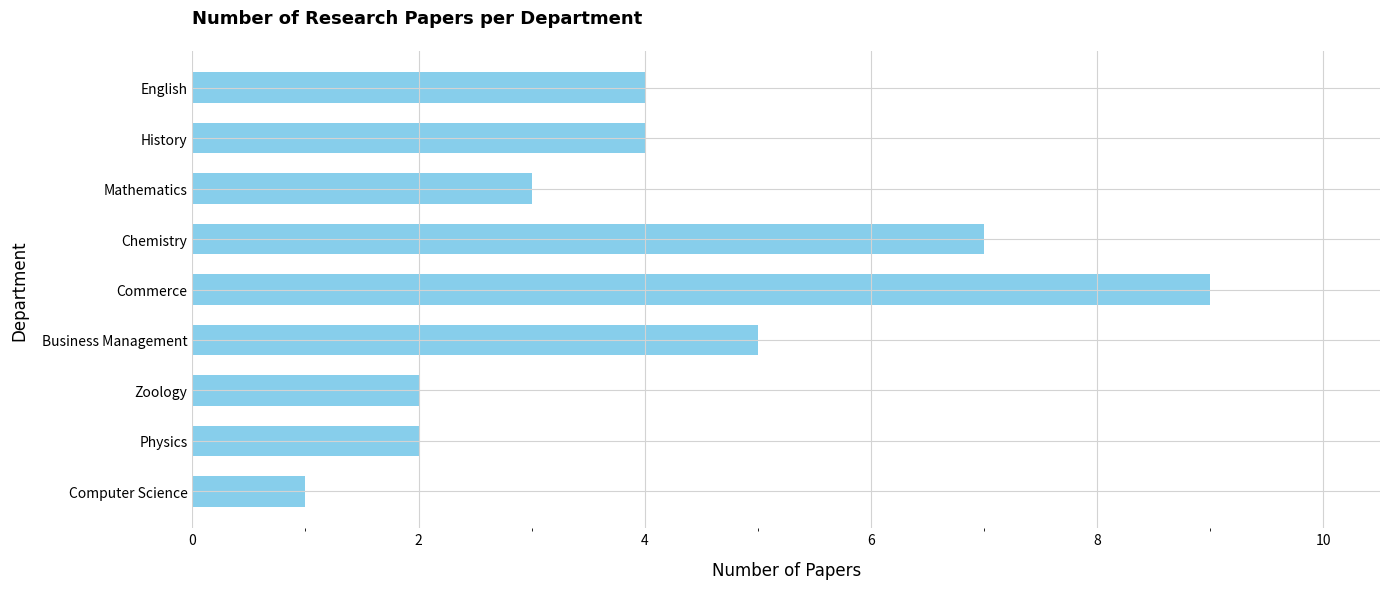

How many values are below 4?

4